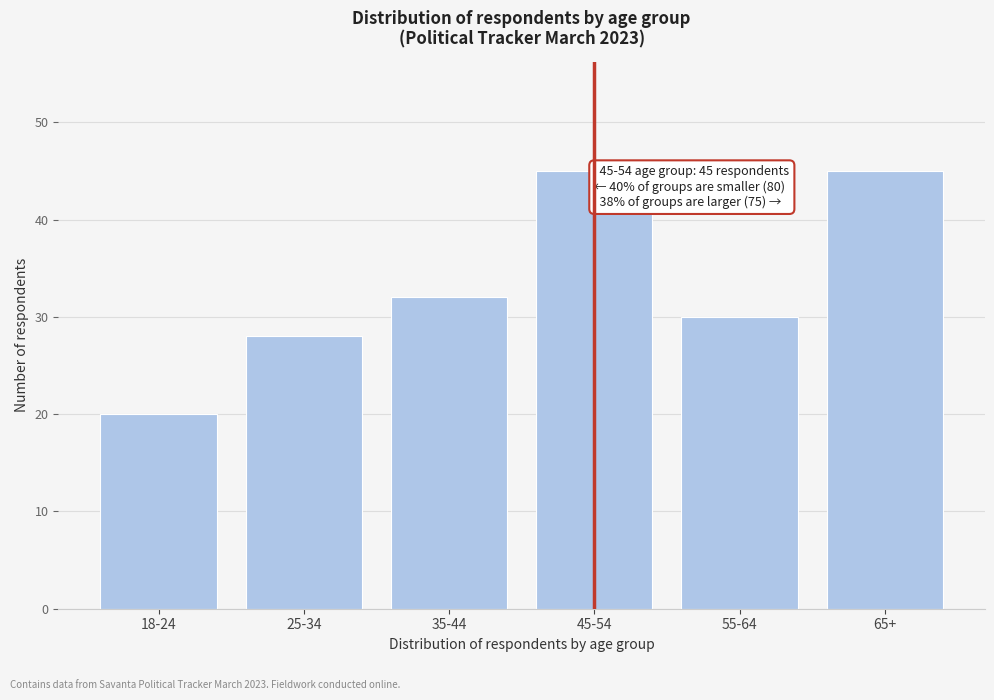

Reading left to right, list all the values displayed in this chart.

20	28	32	45	30	45